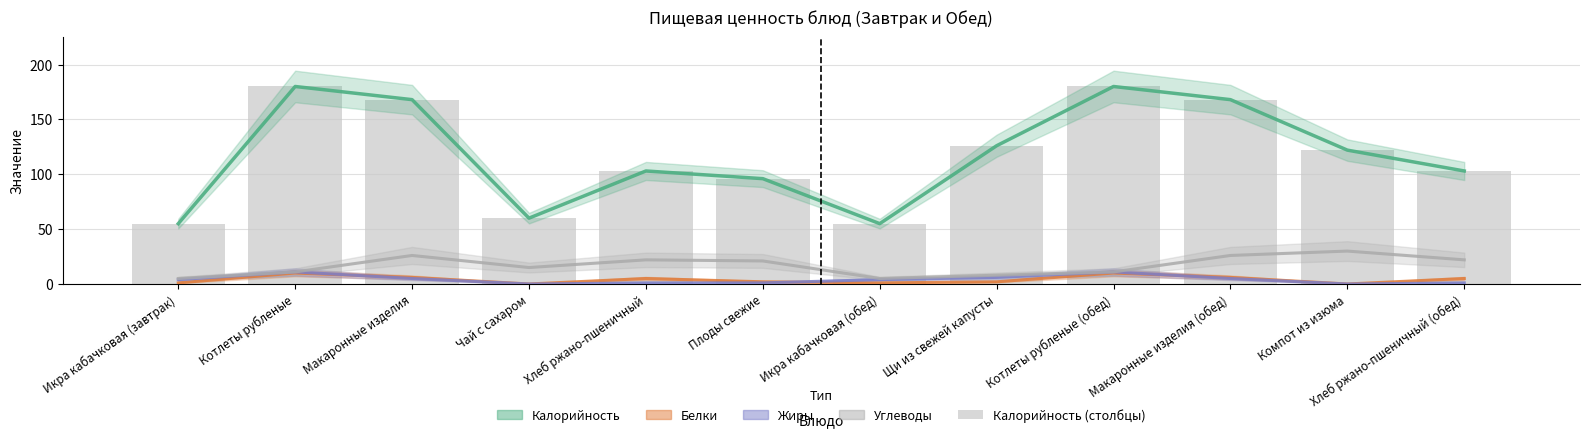

What is the sum of all values?

1416